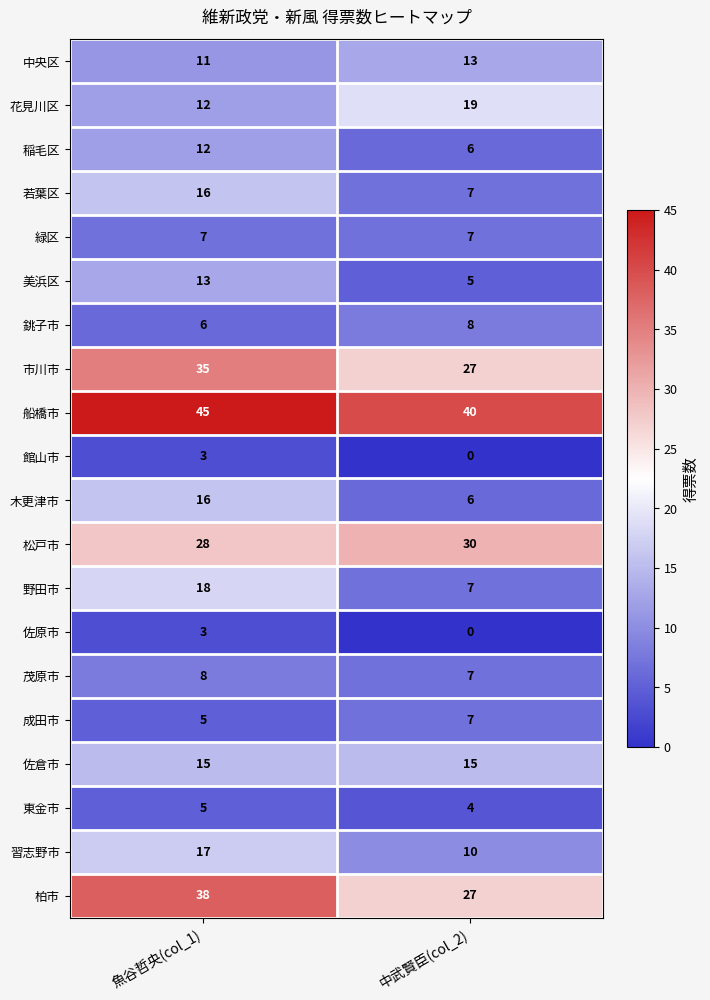

At which category does the chart reach its minimum across all series?

中武賢臣(col_2)